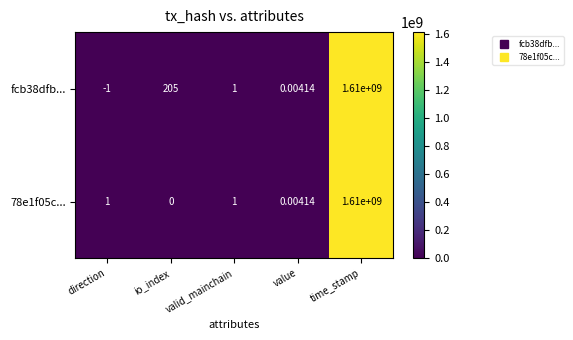

At which category does the chart reach its peak across all series?

time_stamp